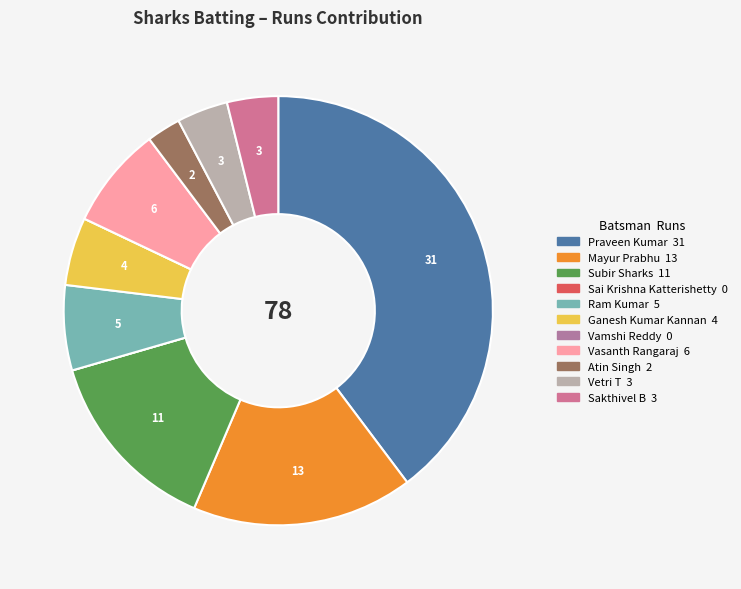

The Vasanth Rangaraj slice represents 8% of the pie. True or false?

True